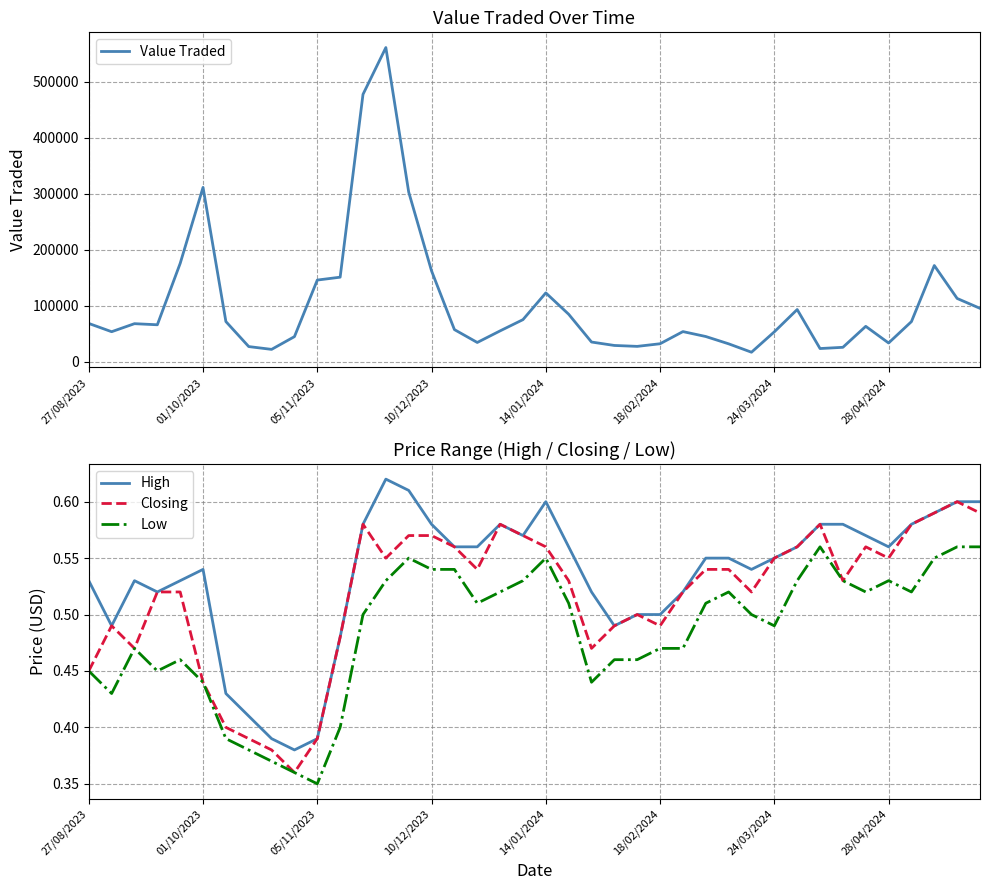

What is the average value of the Value Traded series?

103499